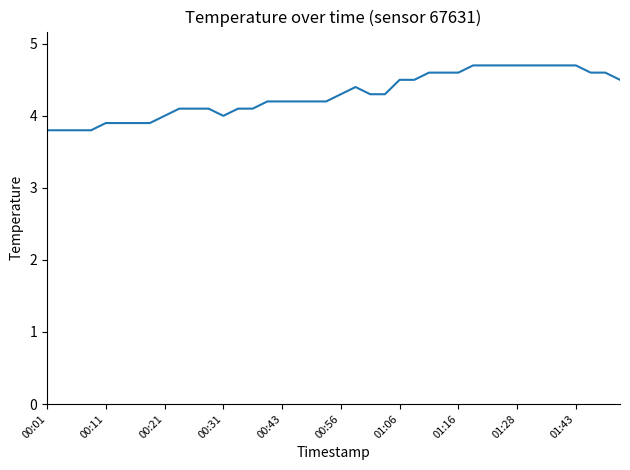

Does the chart have visible grid lines?

No